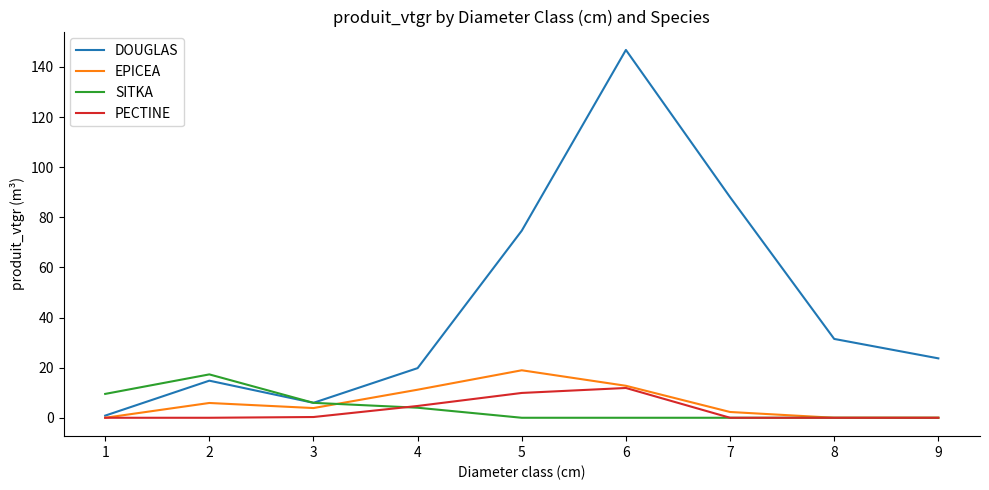

Which series has the widest spread of values?

DOUGLAS